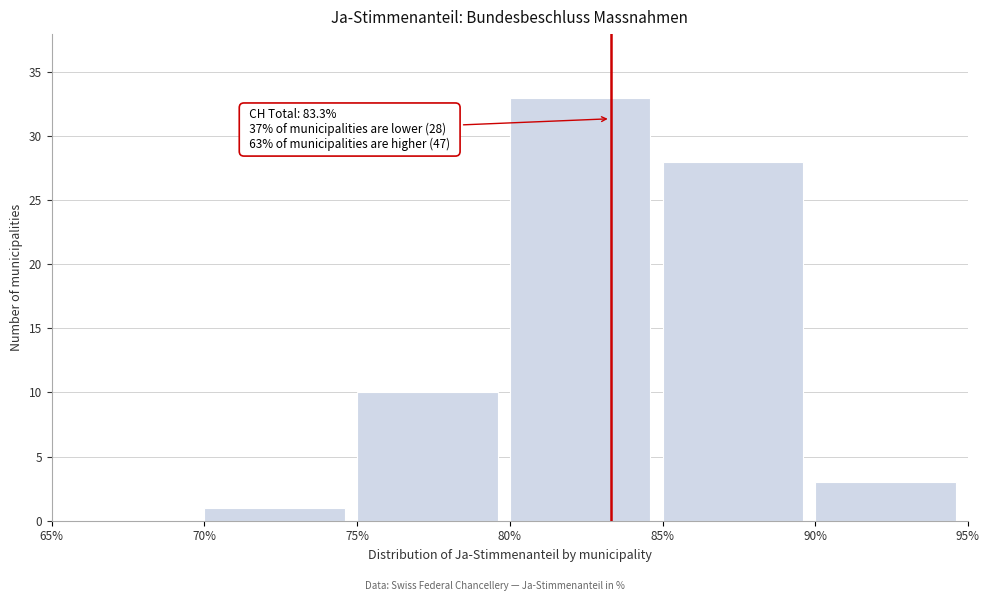

Over which range of the x-axis is the bar tallest?

80% to 85%